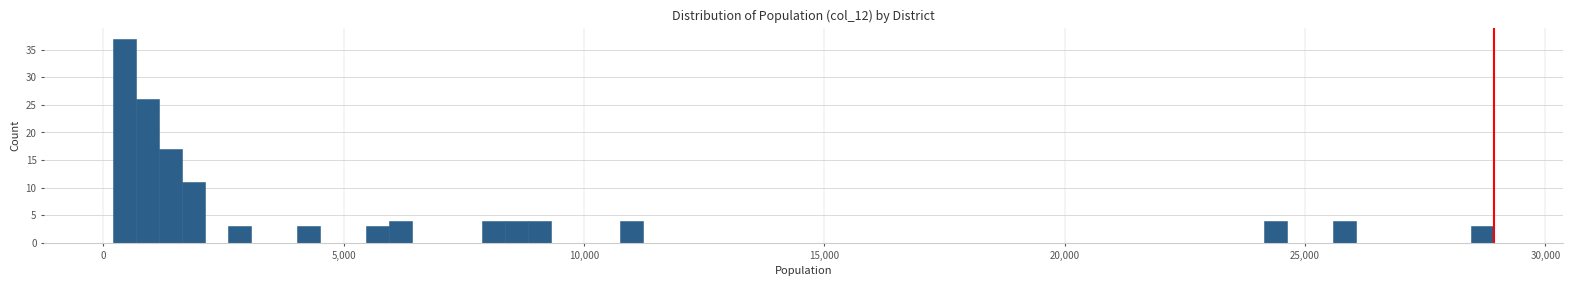

Around what value on the x-axis is the tallest bar? Give the approximate position of its centre, as read against the axis.

500